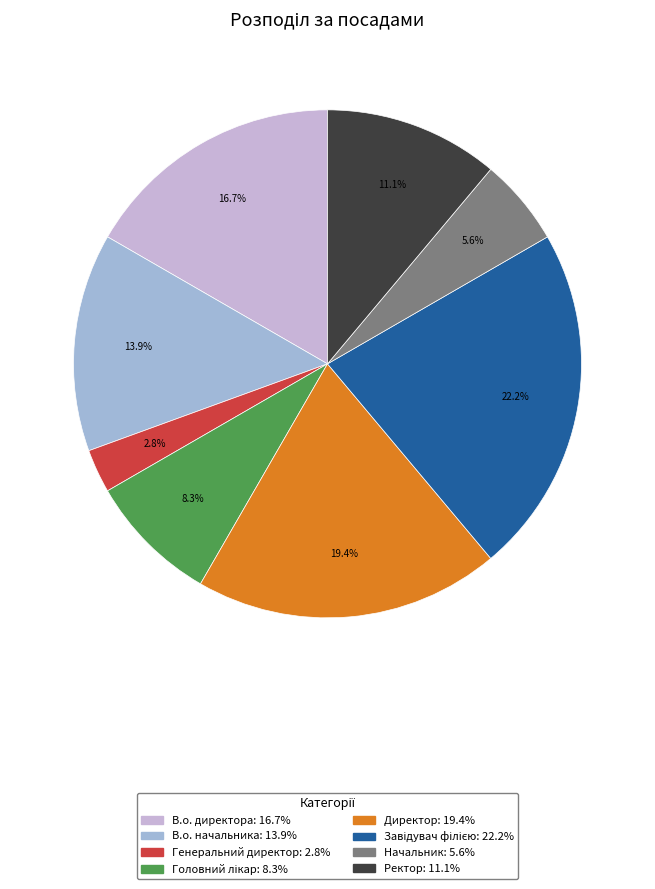

Does any single category account for the majority?

No